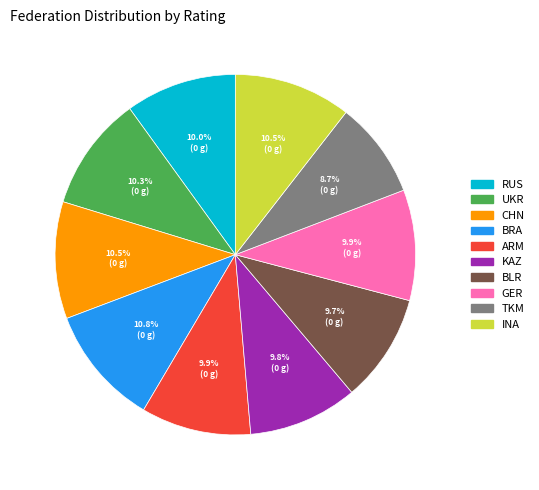

Approximately how many times larger is the value at KAZ compared to BRA?

0.9